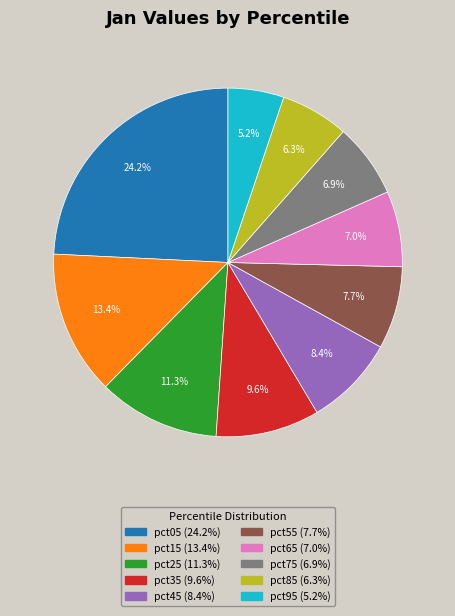

How many segments does this pie chart have?

10